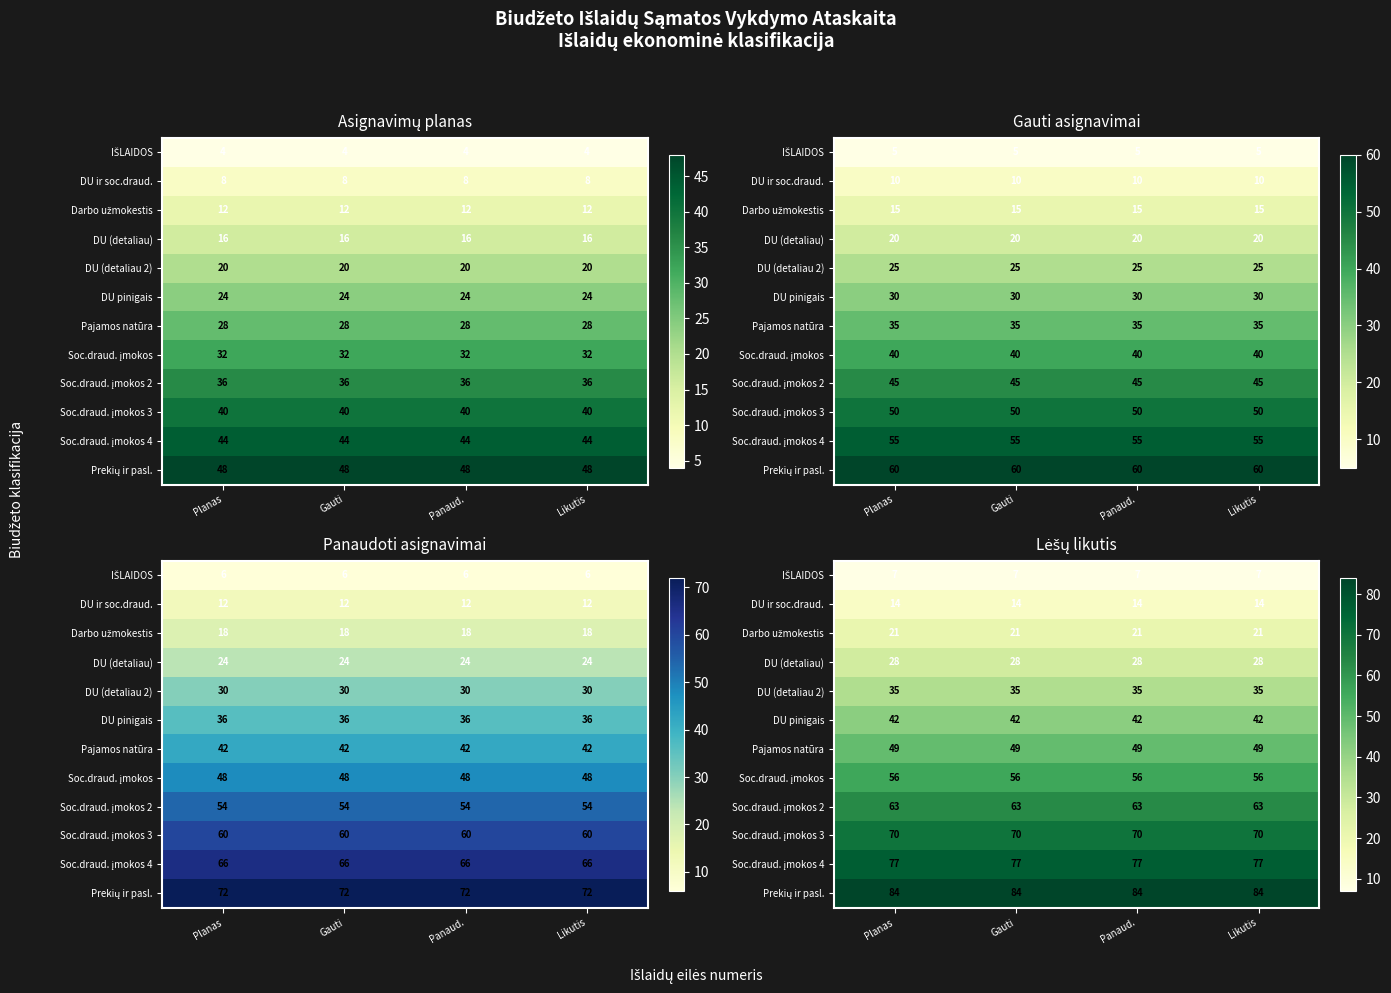

Rank the series at Panaud. from highest to lowest value.

Prekių ir pasl., Soc.draud. įmokos 4, Soc.draud. įmokos 3, Soc.draud. įmokos 2, Soc.draud. įmokos, Pajamos natūra, DU pinigais, DU (detaliau 2), DU (detaliau), Darbo užmokestis, DU ir soc.draud., IŠLAIDOS